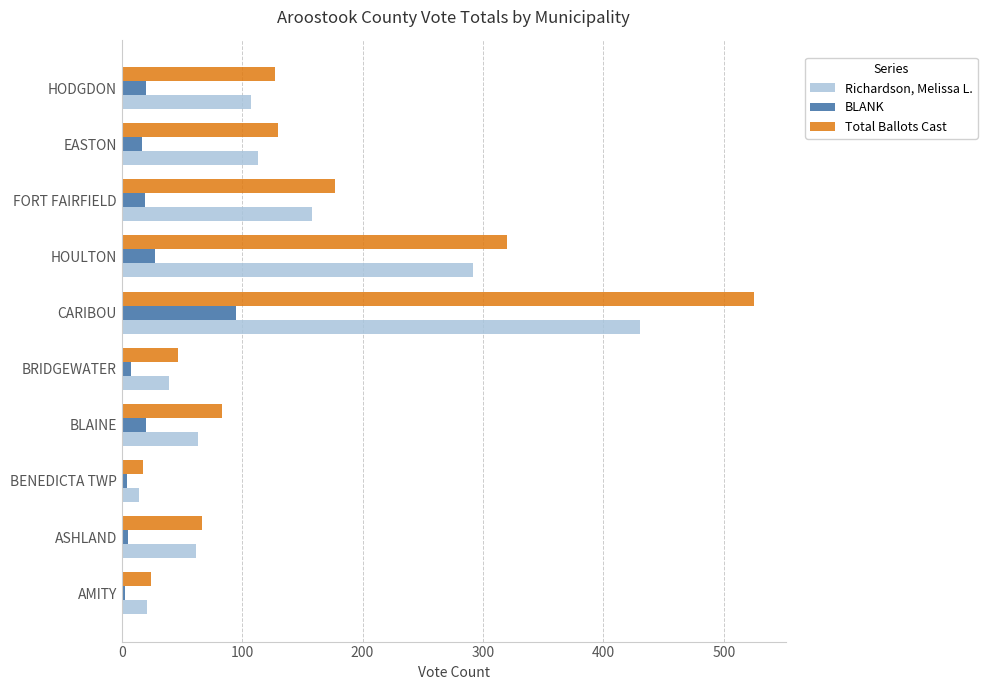

Is it true that Total Ballots Cast equals 81 at BRIDGEWATER?

False